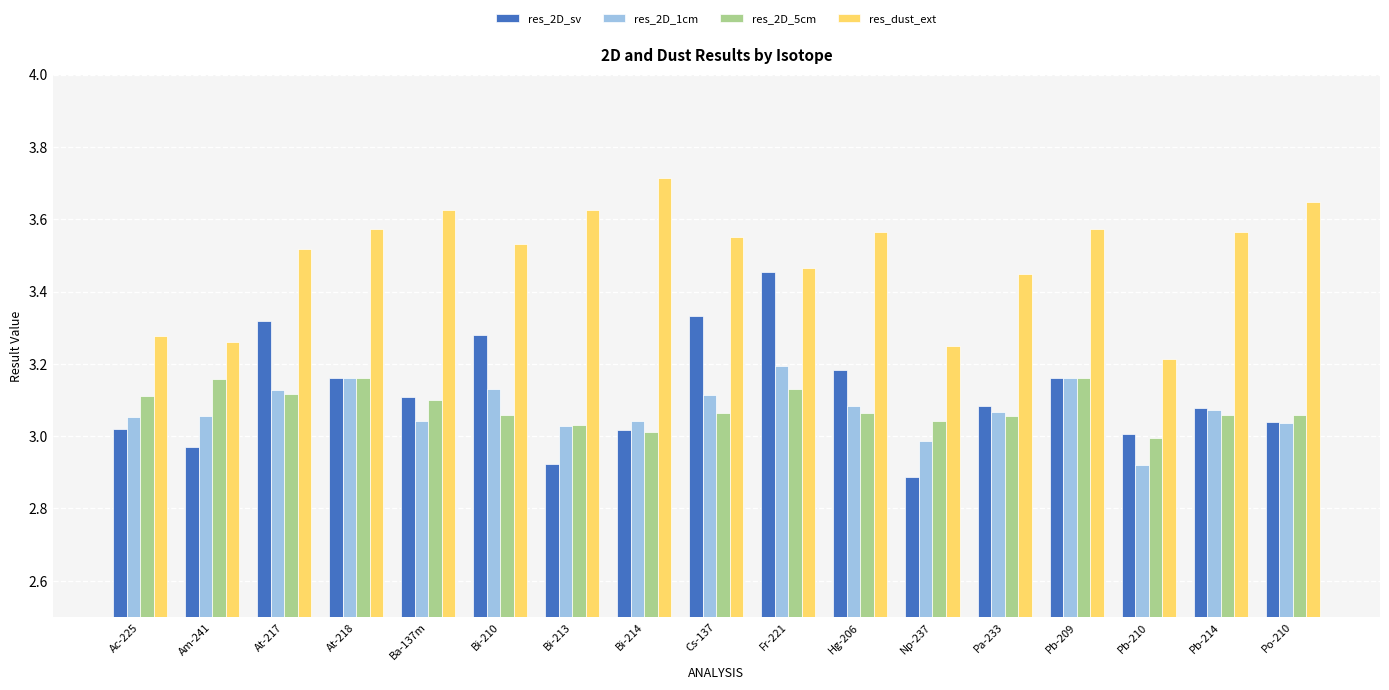

The value of res_2D_5cm at Pa-233 is 3.1. True or false?

True